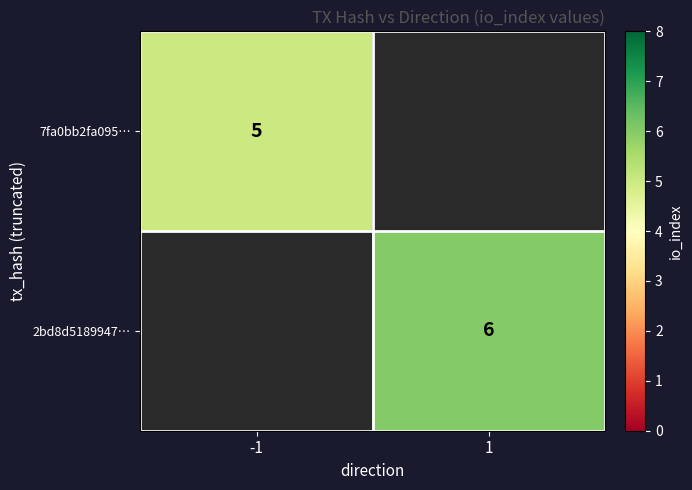

Which has a higher value, -1 or 1?

1